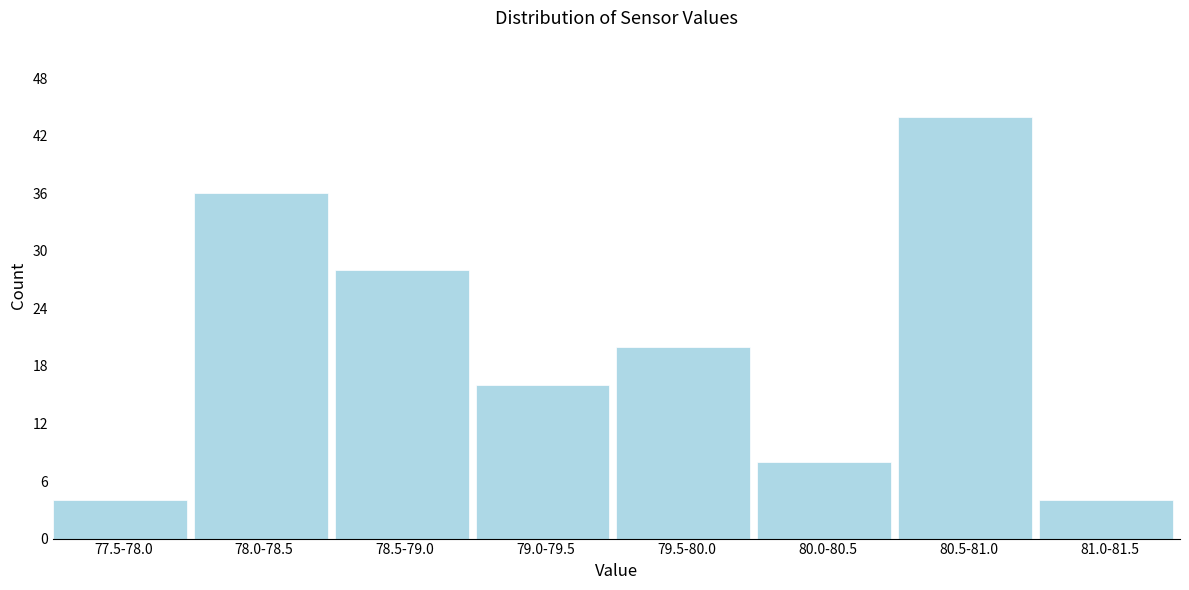

Reading right to left, what are all the values shown in this chart?

4	44	8	20	16	28	36	4